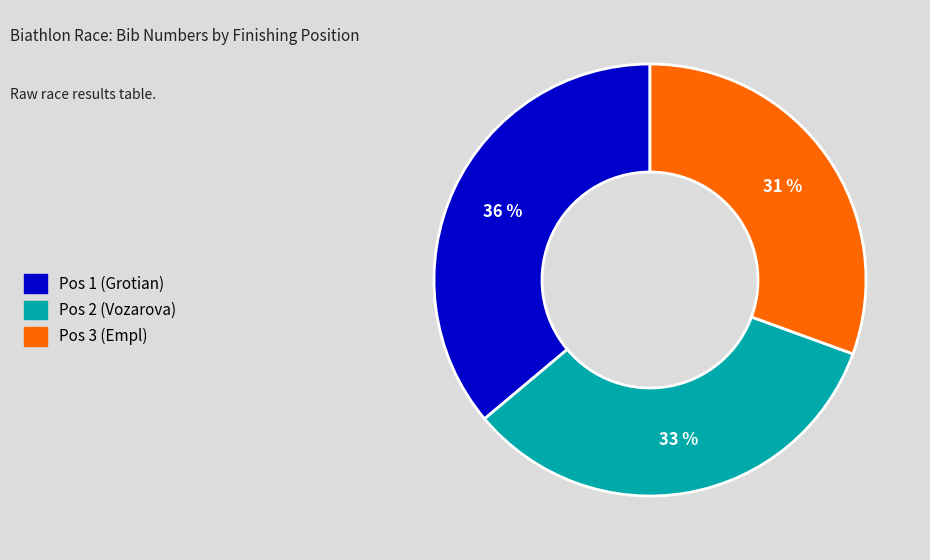

How many slices are in this pie chart?

3